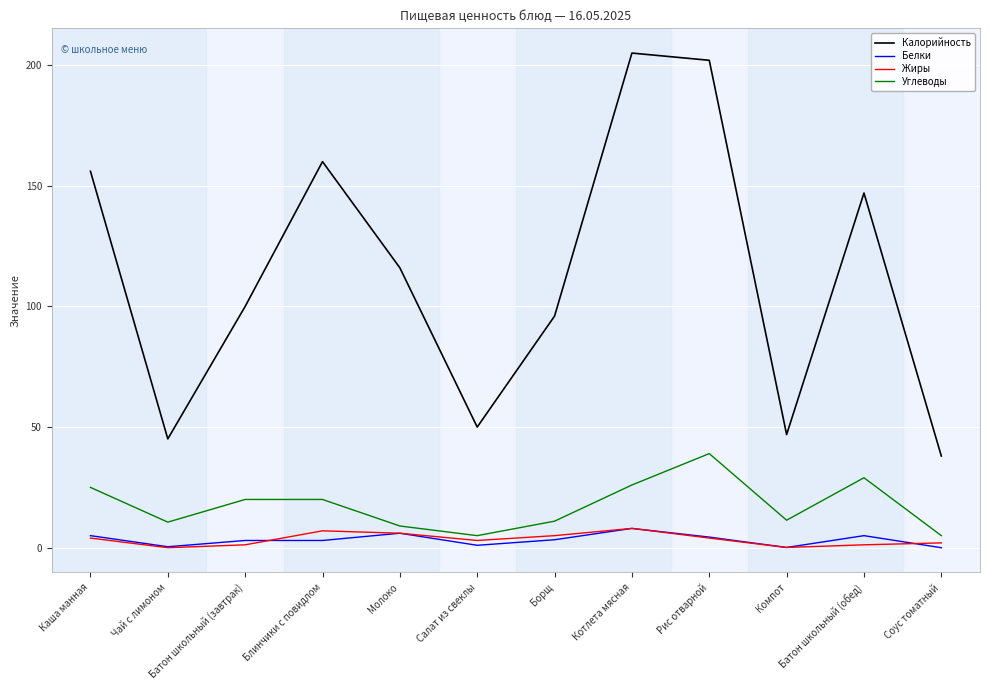

True or false: Калорийность and Жиры cross at least once.

False